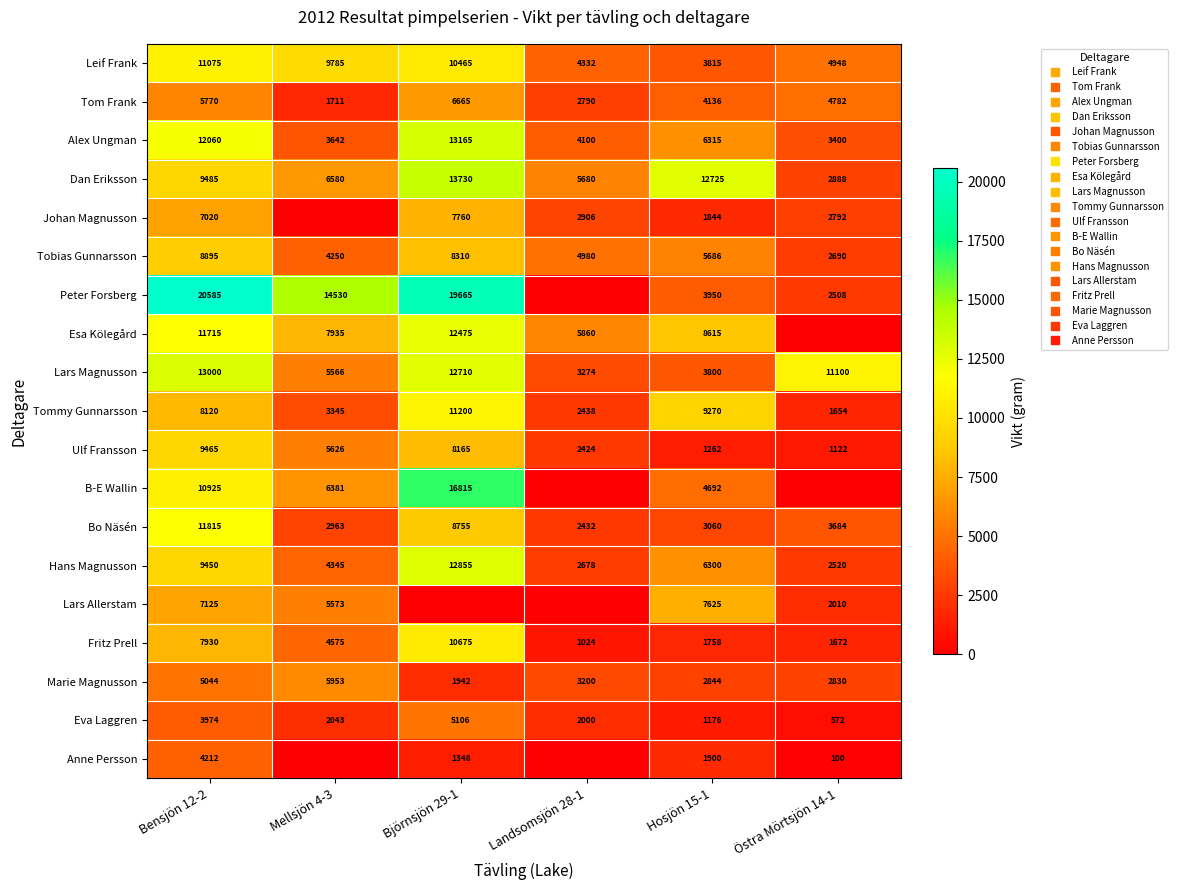

What is the difference between the Peter Forsberg values at Mellsjön 4-3 and Hosjön 15-1?

10580